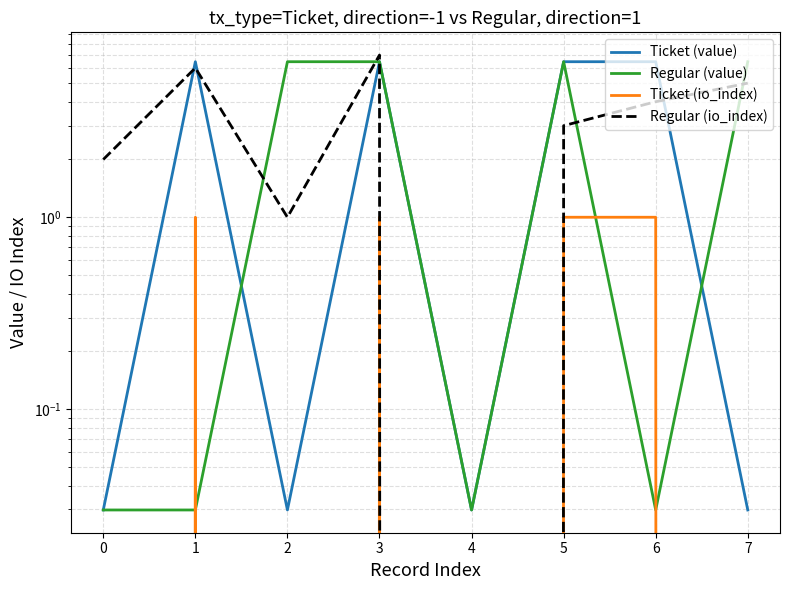

Which series changed the most between 0 and 7?

Regular (value)